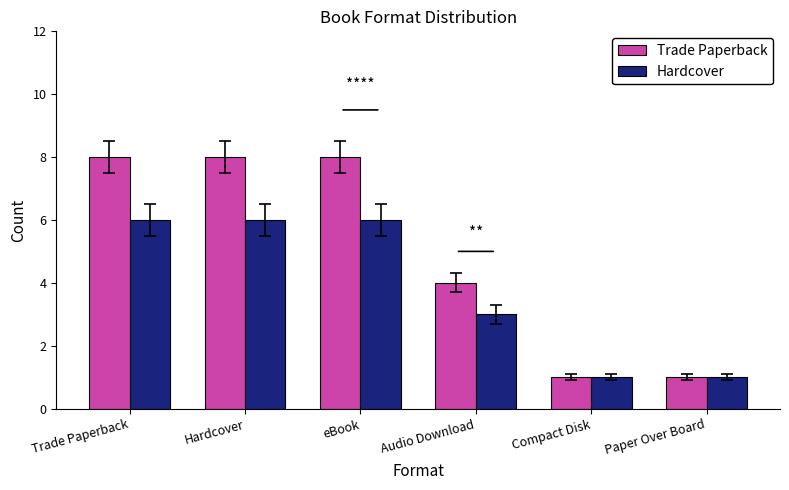

At how many categories does at least one series exceed 2?

4